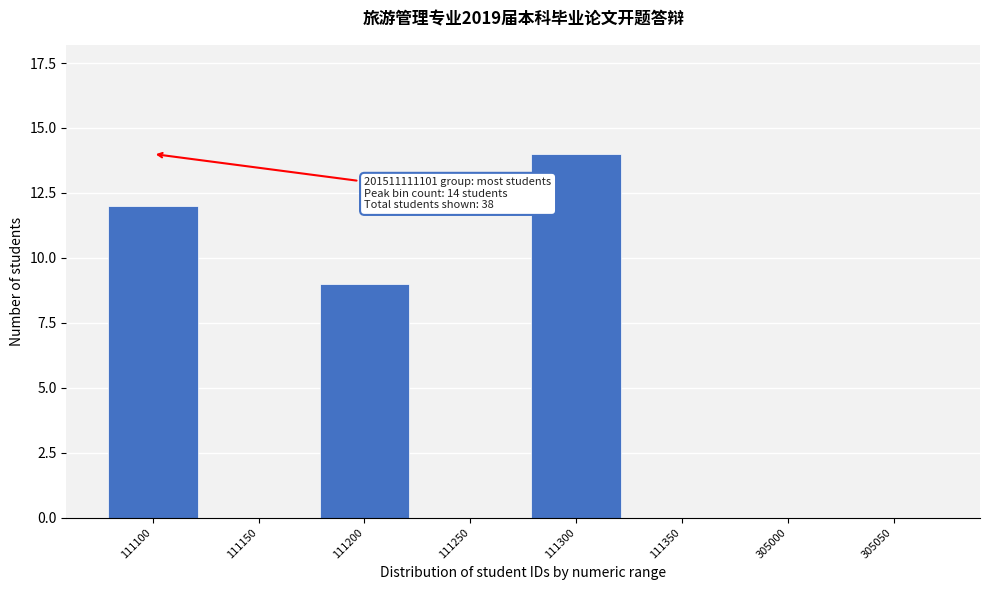

Reading left to right, extract all data points from this chart.

111100=12	111150=0	111200=9	111250=0	111300=14	111350=0	305000=0	305050=0